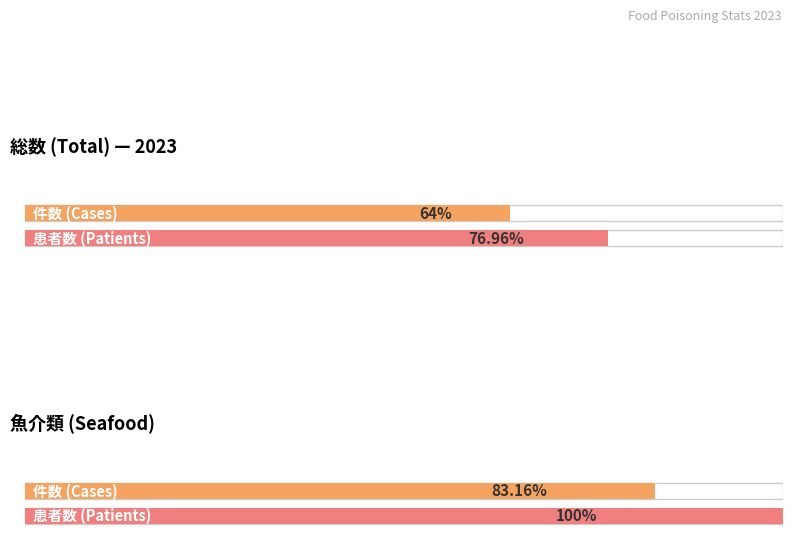

Which series has the largest range (max minus min)?

患者数